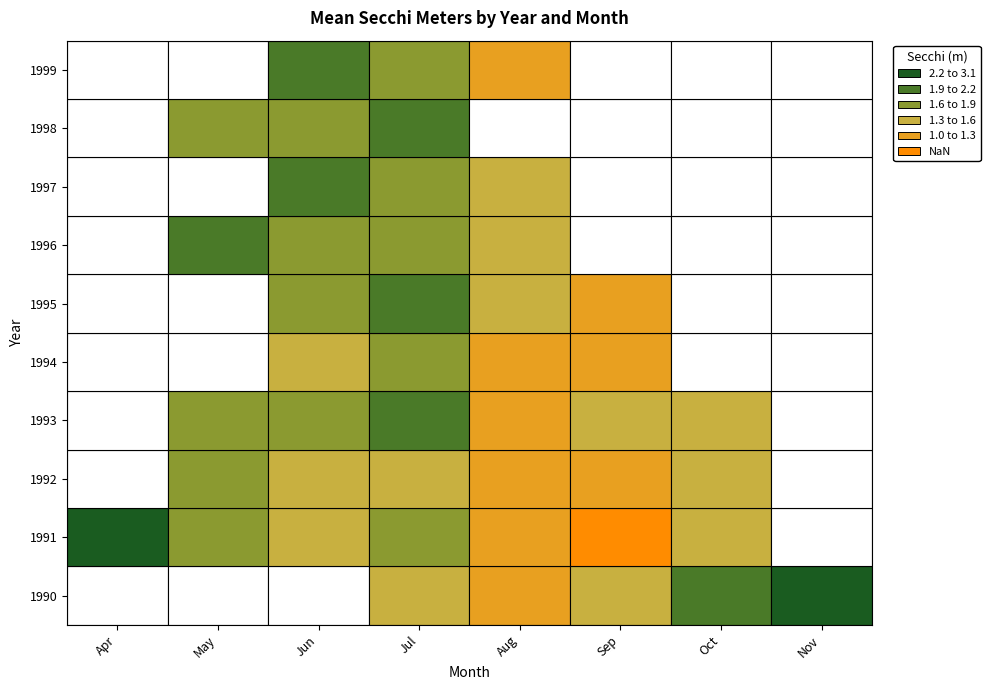

What is the average value of the 1990 series?

2.1